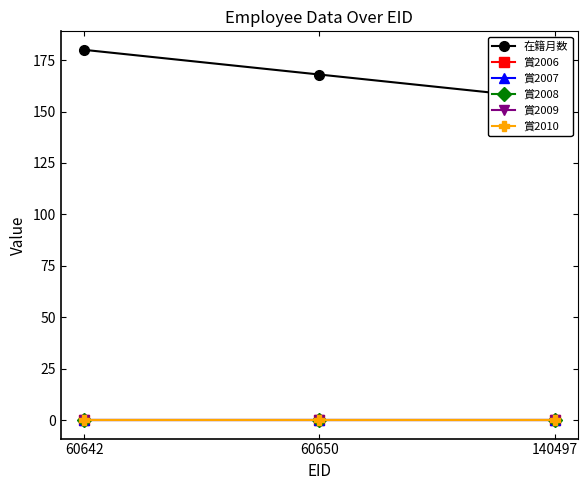

Which series has the largest total across all categories?

在籍月数